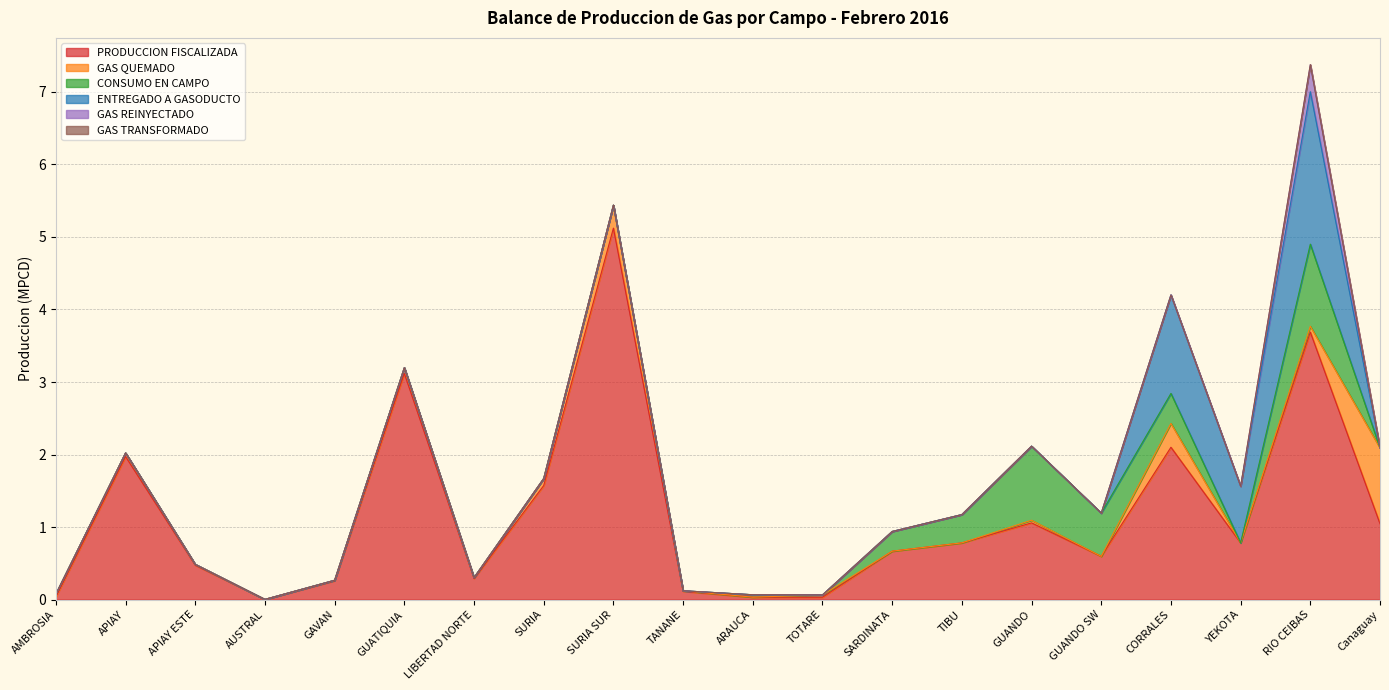

Reading right to left, list all the values displayed in this chart.

PRODUCCION FISCALIZADA: Canaguay=1.0	RIO CEIBAS=3.7	YEKOTA=0.8	CORRALES=2.1	GUANDO SW=0.6	GUANDO=1.1	TIBU=0.8	SARDINATA=0.7	TOTARE=0.0	ARAUCA=0.0	TANANE=0.1	SURIA SUR=5.1	SURIA=1.6	LIBERTAD NORTE=0.3	GUATIQUIA=3.1	GAVAN=0.3	AUSTRAL=0.0	APIAY ESTE=0.5	APIAY=2.0	AMBROSIA=0.0
GAS QUEMADO: Canaguay=1.0	RIO CEIBAS=0.1	YEKOTA=0.0	CORRALES=0.3	GUANDO SW=0.0	GUANDO=0.0	TIBU=0.0	SARDINATA=0.0	TOTARE=0.0	ARAUCA=0.0	TANANE=0.0	SURIA SUR=0.3	SURIA=0.1	LIBERTAD NORTE=0.0	GUATIQUIA=0.1	GAVAN=0.0	AUSTRAL=0.0	APIAY ESTE=0.0	APIAY=0.0	AMBROSIA=0.0
CONSUMO EN CAMPO: Canaguay=0.0	RIO CEIBAS=1.1	YEKOTA=0.0	CORRALES=0.4	GUANDO SW=0.6	GUANDO=1.0	TIBU=0.4	SARDINATA=0.3	TOTARE=0.0	ARAUCA=0.0	TANANE=0.0	SURIA SUR=0.0	SURIA=0.0	LIBERTAD NORTE=0.0	GUATIQUIA=0.0	GAVAN=0.0	AUSTRAL=0.0	APIAY ESTE=0.0	APIAY=0.0	AMBROSIA=0.0
ENTREGADO A GASODUCTO: Canaguay=0.0	RIO CEIBAS=2.1	YEKOTA=0.8	CORRALES=1.4	GUANDO SW=0.0	GUANDO=0.0	TIBU=0.0	SARDINATA=0.0	TOTARE=0.0	ARAUCA=0.0	TANANE=0.0	SURIA SUR=0.0	SURIA=0.0	LIBERTAD NORTE=0.0	GUATIQUIA=0.0	GAVAN=0.0	AUSTRAL=0.0	APIAY ESTE=0.0	APIAY=0.0	AMBROSIA=0.0
GAS REINYECTADO: Canaguay=0.0	RIO CEIBAS=0.4	YEKOTA=0.0	CORRALES=0.0	GUANDO SW=0.0	GUANDO=0.0	TIBU=0.0	SARDINATA=0.0	TOTARE=0.0	ARAUCA=0.0	TANANE=0.0	SURIA SUR=0.0	SURIA=0.0	LIBERTAD NORTE=0.0	GUATIQUIA=0.0	GAVAN=0.0	AUSTRAL=0.0	APIAY ESTE=0.0	APIAY=0.0	AMBROSIA=0.0
GAS TRANSFORMADO: Canaguay=0.0	RIO CEIBAS=0.0	YEKOTA=0.0	CORRALES=0.0	GUANDO SW=0.0	GUANDO=0.0	TIBU=0.0	SARDINATA=0.0	TOTARE=0.0	ARAUCA=0.0	TANANE=0.0	SURIA SUR=0.0	SURIA=0.0	LIBERTAD NORTE=0.0	GUATIQUIA=0.0	GAVAN=0.0	AUSTRAL=0.0	APIAY ESTE=0.0	APIAY=0.0	AMBROSIA=0.0